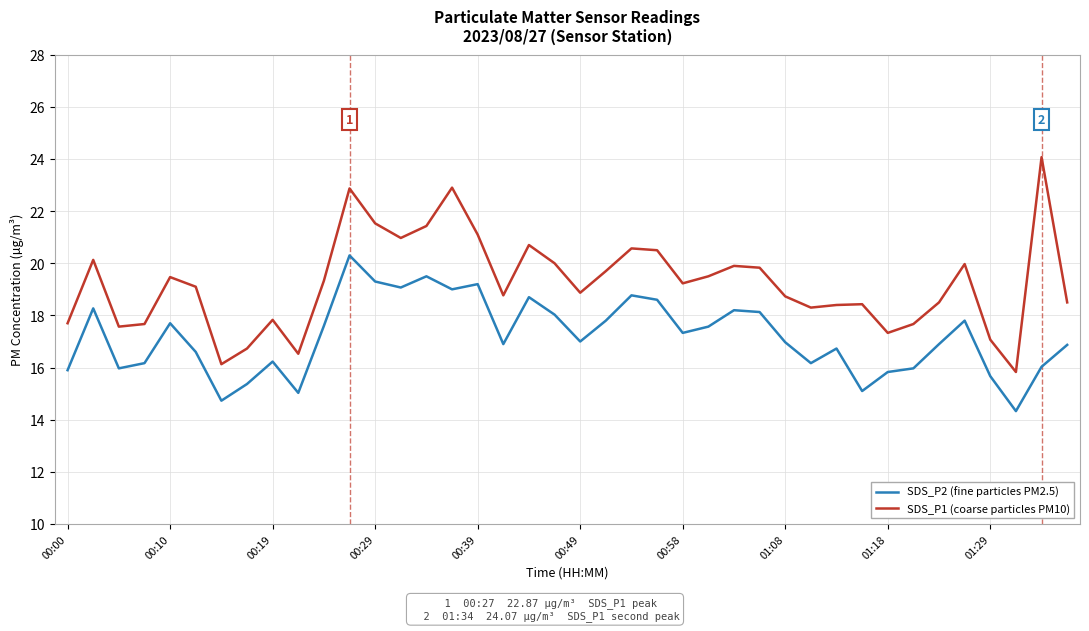

Rank the series by their average value, from lowest to highest.

SDS_P2 (fine particles PM2.5), SDS_P1 (coarse particles PM10)